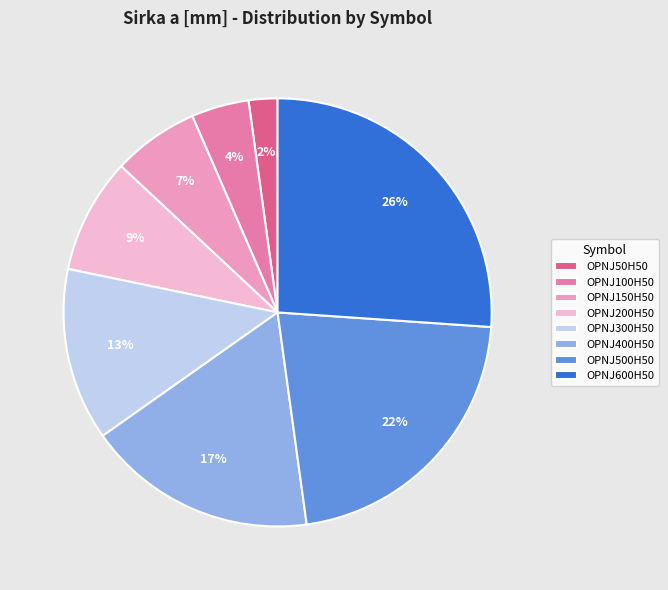

What percentage is the OPNJ500H50 slice, to the nearest percent?

22%